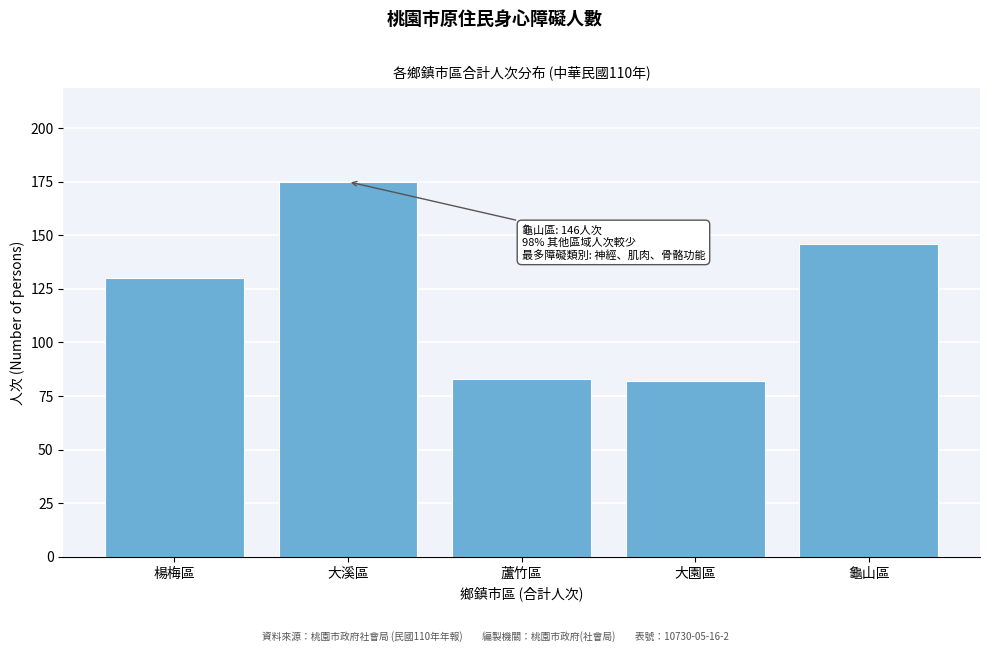

Reading right to left, extract all data points from this chart.

龜山區=146	大園區=82	蘆竹區=83	大溪區=175	楊梅區=130